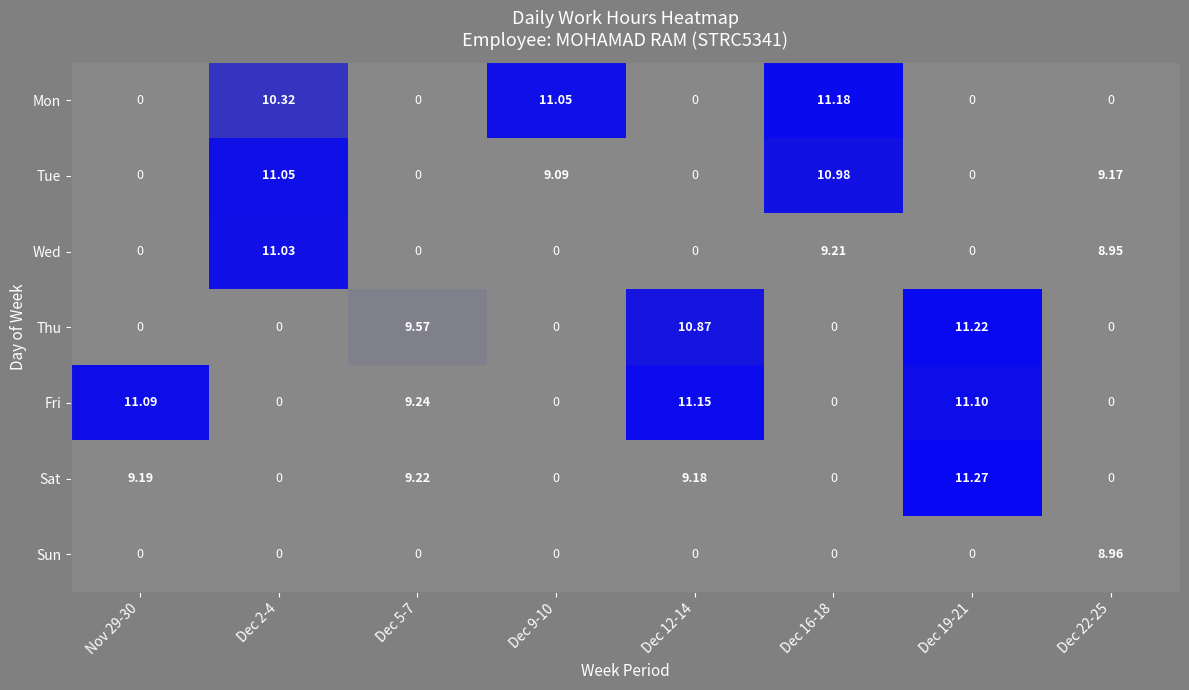

Which series changed the most between Dec 2-4 and Dec 9-10?

Wed